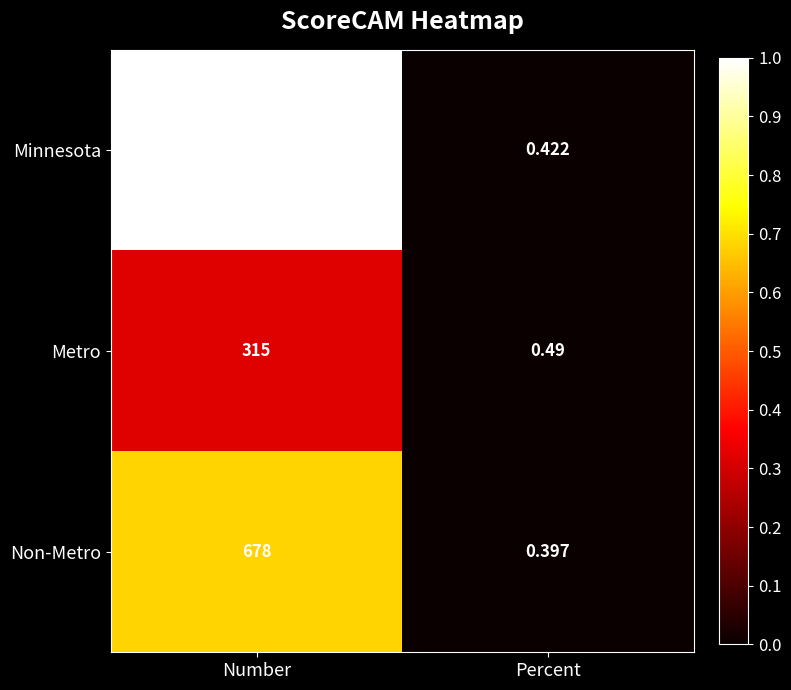

At Percent, list the series in order from largest to smallest.

Metro, Minnesota, Non-Metro